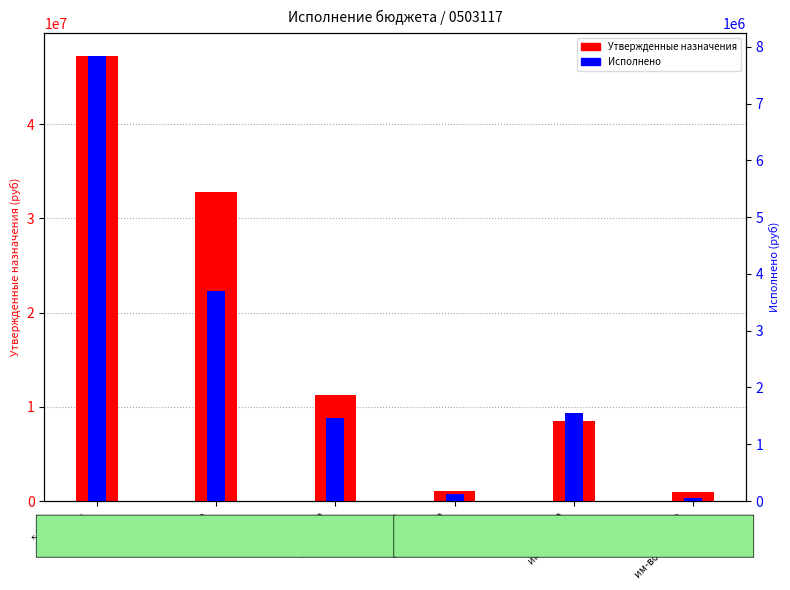

What is the difference between the highest and lowest values at Налог на
им-во физ.лиц?

933289.3